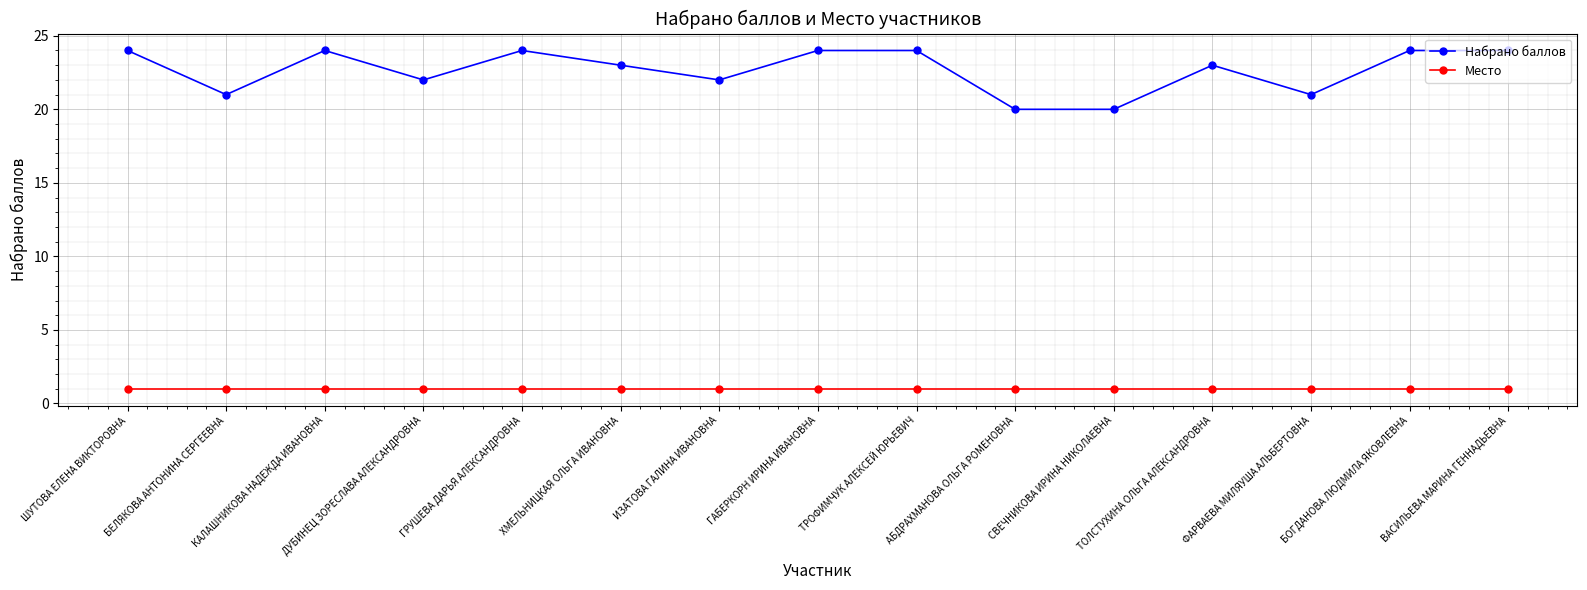

What is the average value of the Набрано баллов series?

23